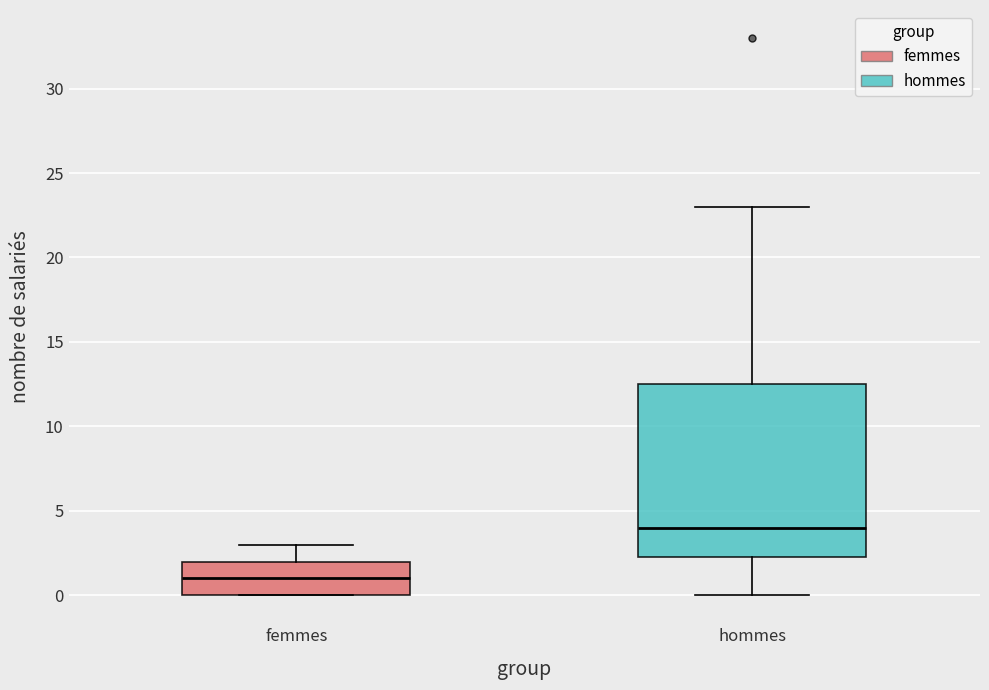

Reading left to right, read every box against the y-axis: the position of its median line, the range the box covers, and the ends of its whiskers. The values are not printed on the chart, so give them approximately, as read against the axis.

femmes: median 1.0, box 0.0 to 2.0, whiskers 0.0 to 3.0
hommes: median 4.0, box 2.5 to 12.5, whiskers 0.0 to 23.0